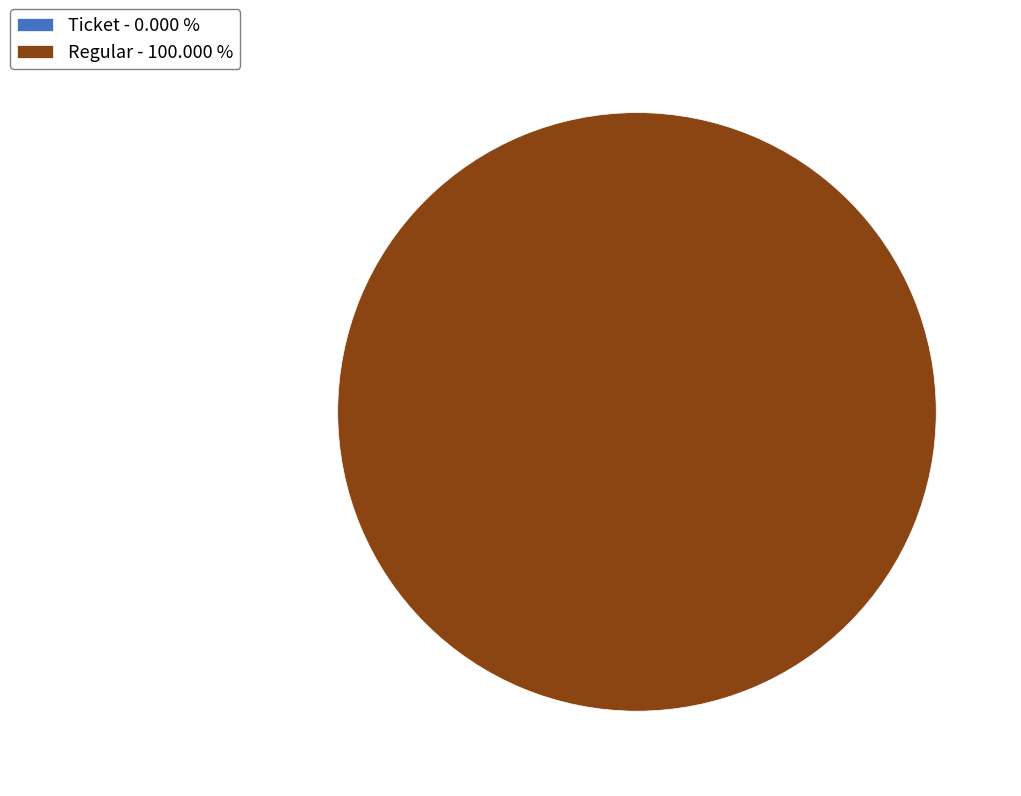

What is the majority slice?

Regular (index 13)